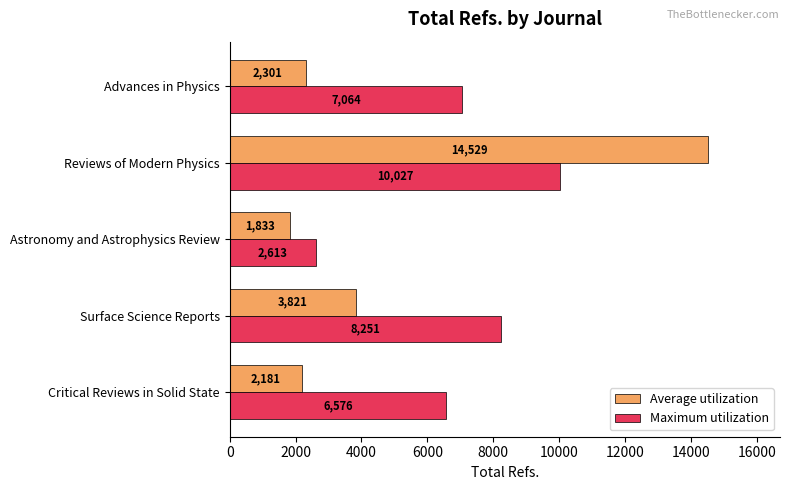

What is the highest value of the Maximum utilization series?

10027